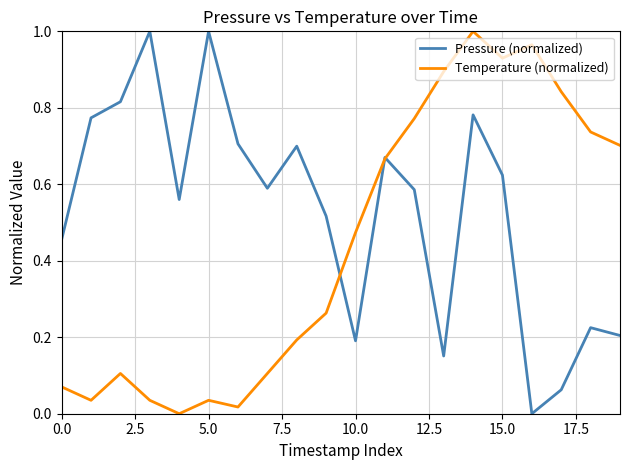

Which series has the largest total across all categories?

Pressure (normalized)